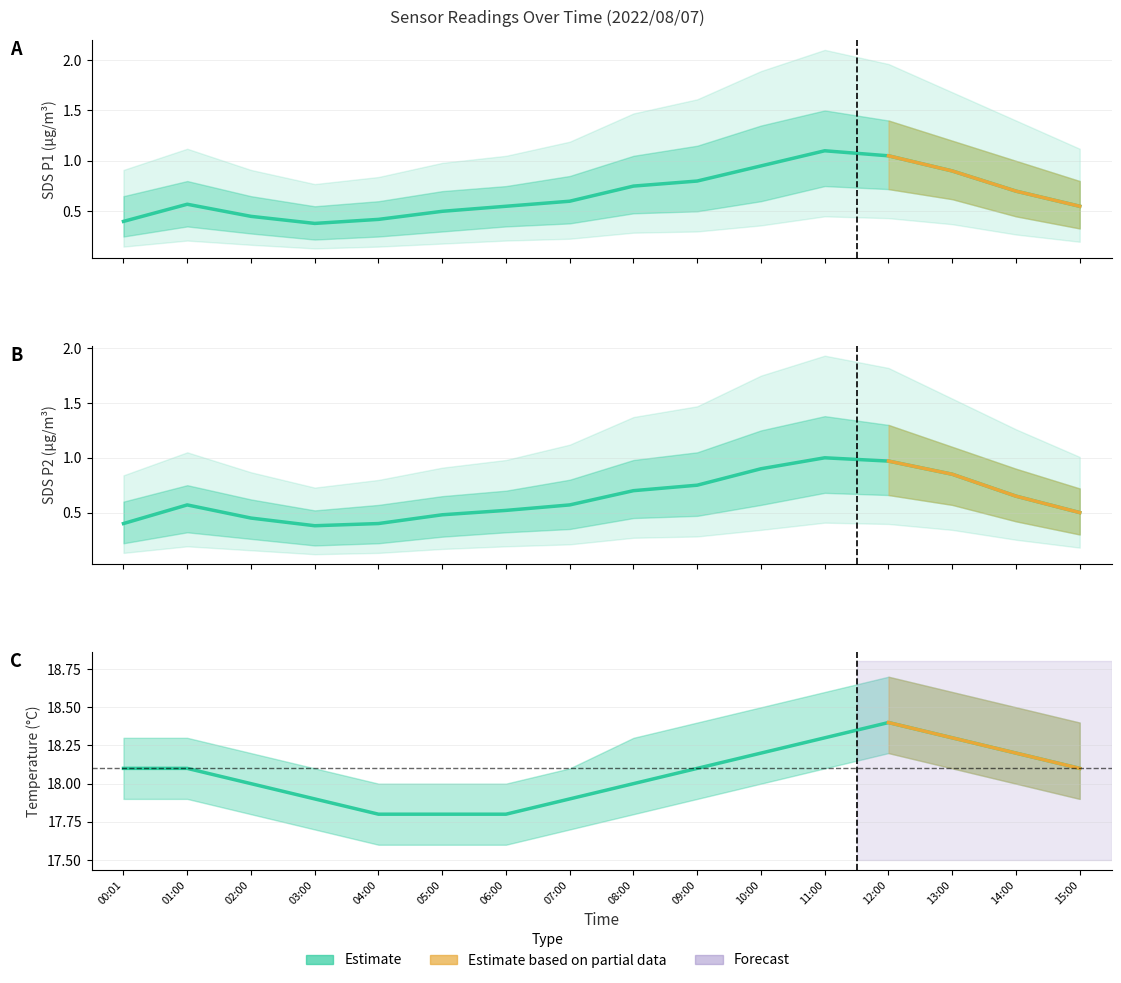

Between 12:00 and 10:00, which is larger?

12:00